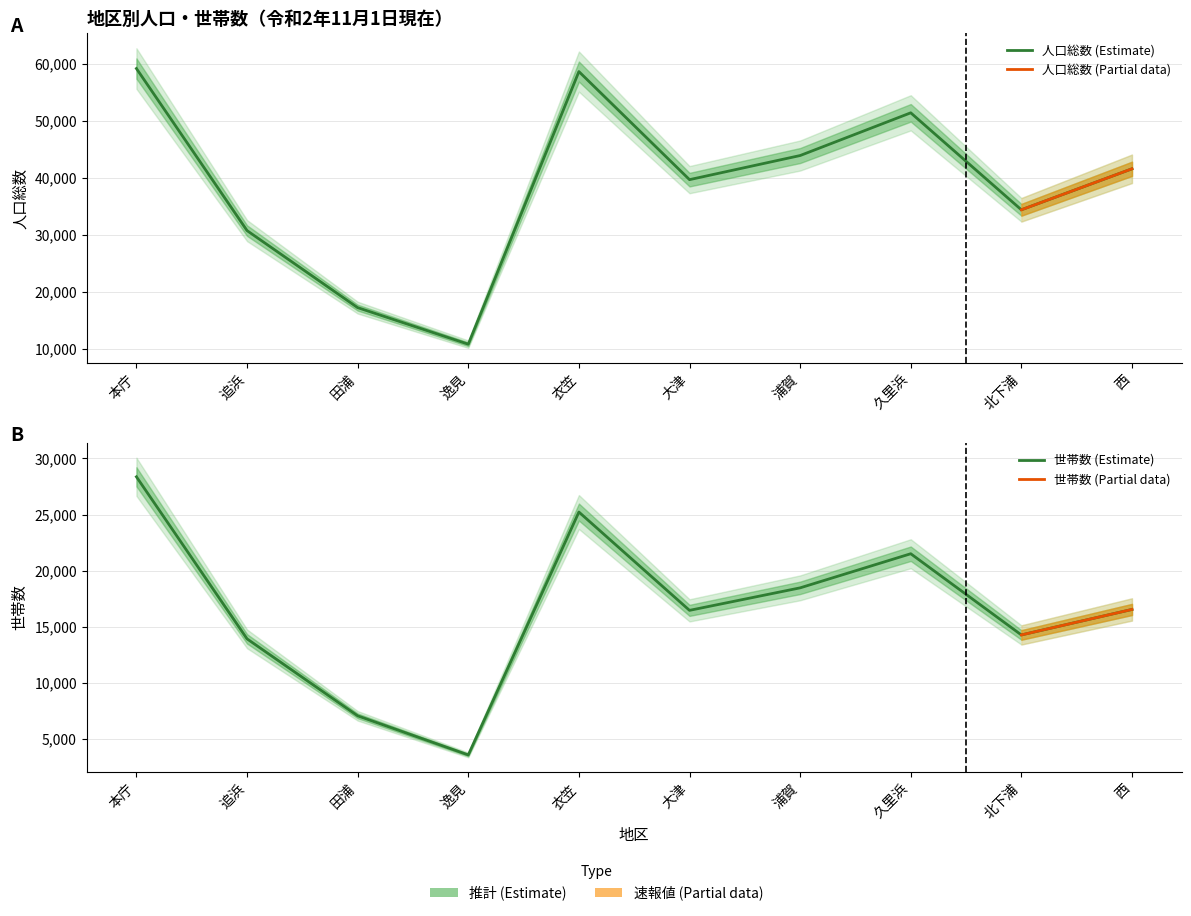

Does the chart have visible grid lines?

Yes